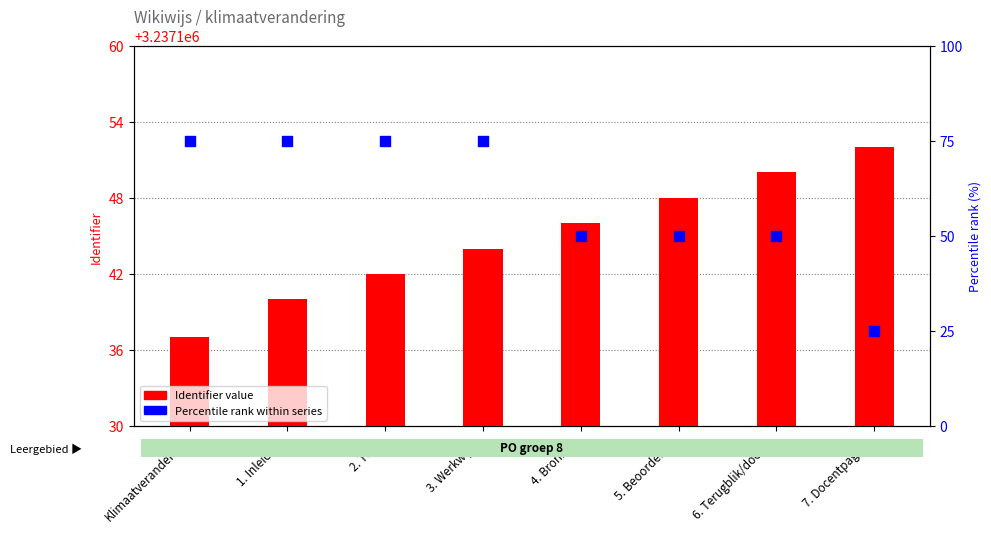

Which series has the largest total across all categories?

Identifier value